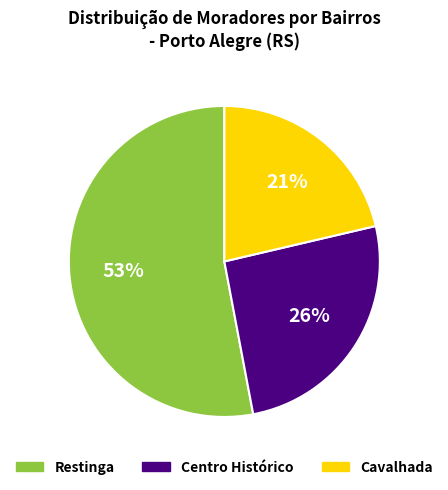

To the nearest percent, what is the difference between the largest and smallest slice percentages?

32%